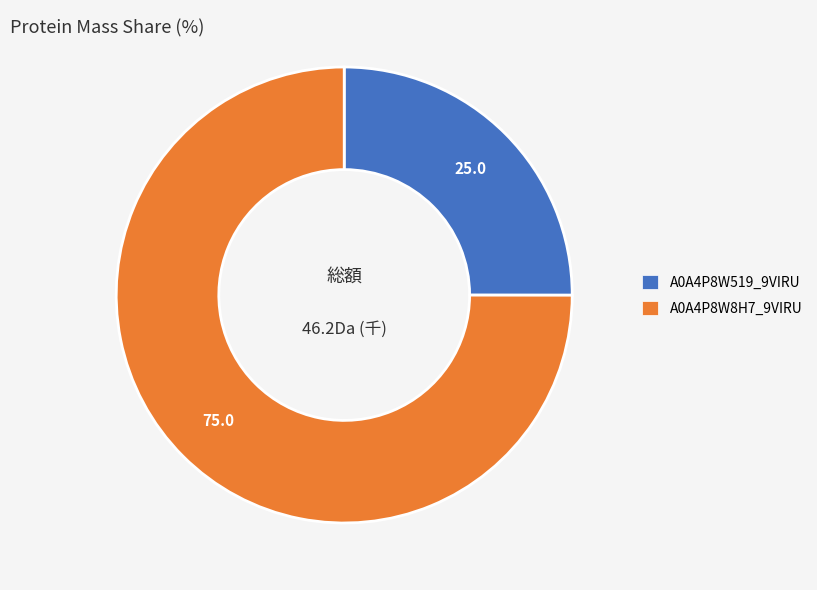

How many segments does this pie chart have?

2